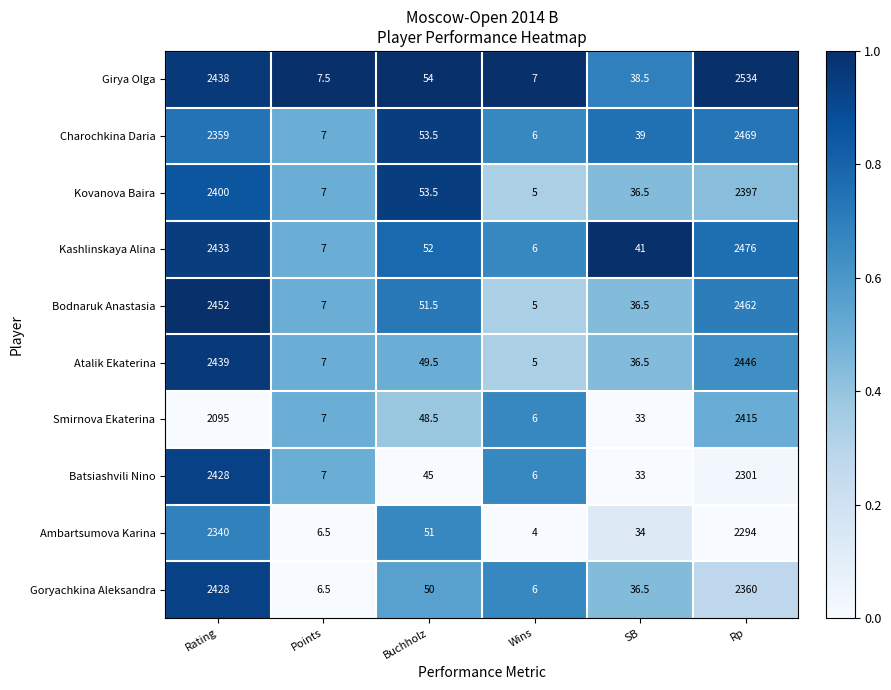

Is the value of Ambartsumova Karina at SB greater than the value of Charochkina Daria at Buchholz?

No